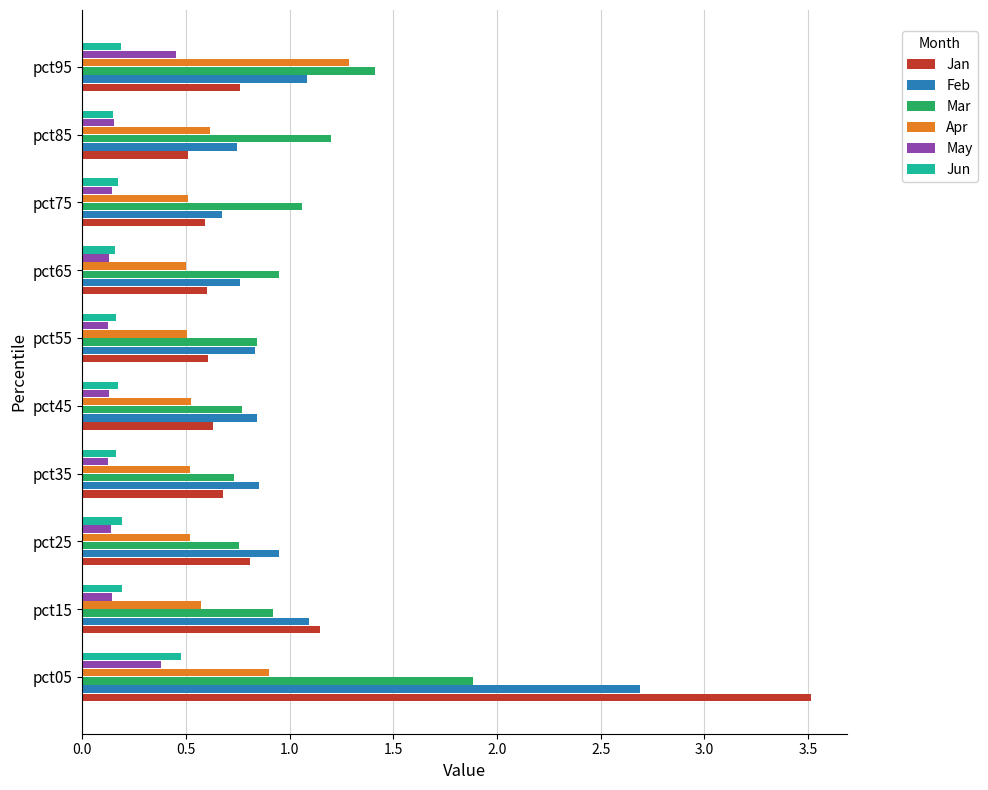

What is the maximum value shown in the chart?

3.5